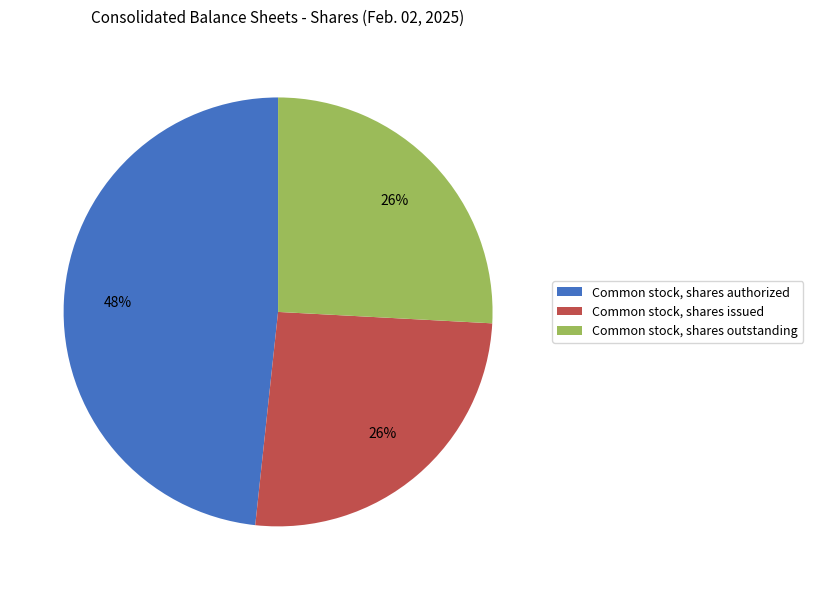

To the nearest percent, what is the average slice percentage?

33%